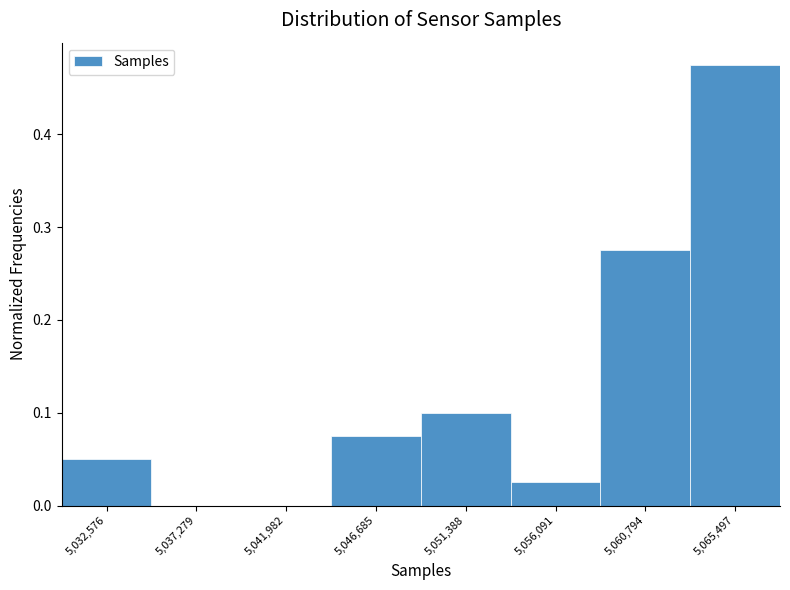

The chart shows a value of 0.1 at 5,046,685. True or false?

True